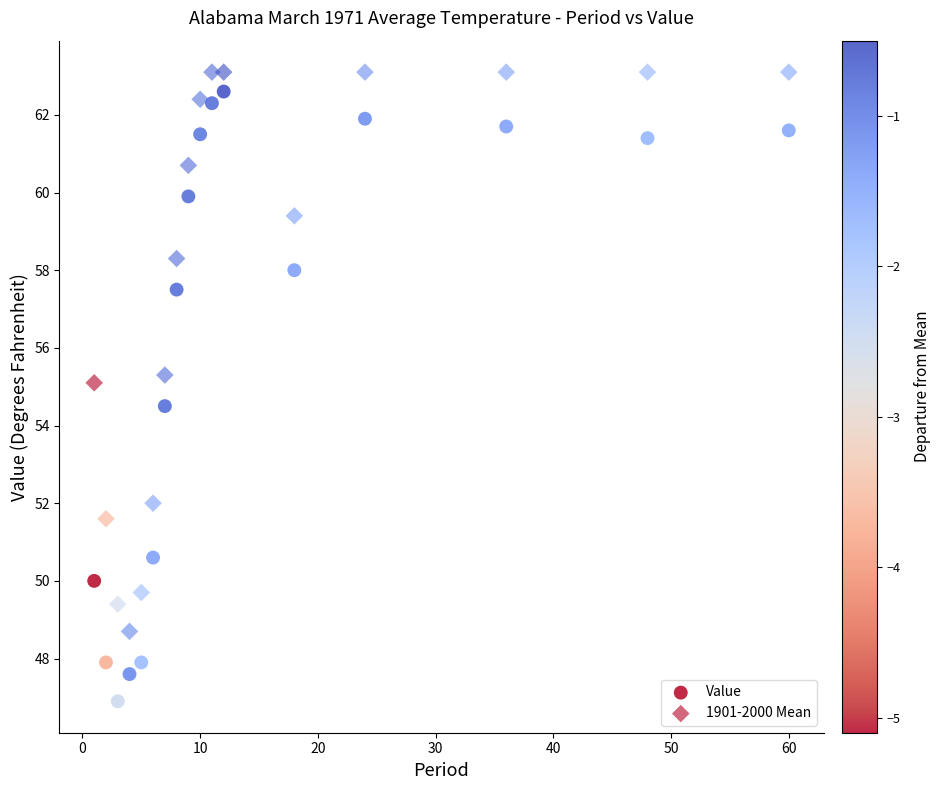

How many data points are displayed?

34